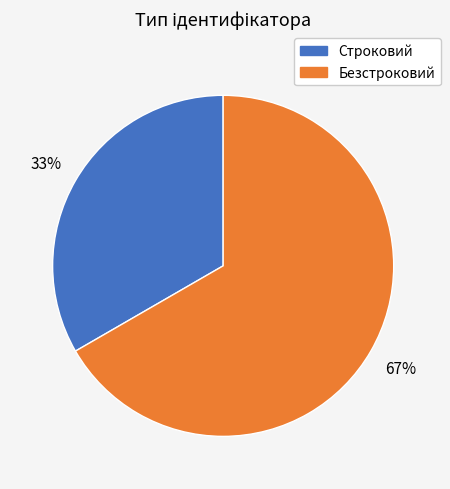

Do Безстроковий and Строковий together represent more than half of the pie?

Yes